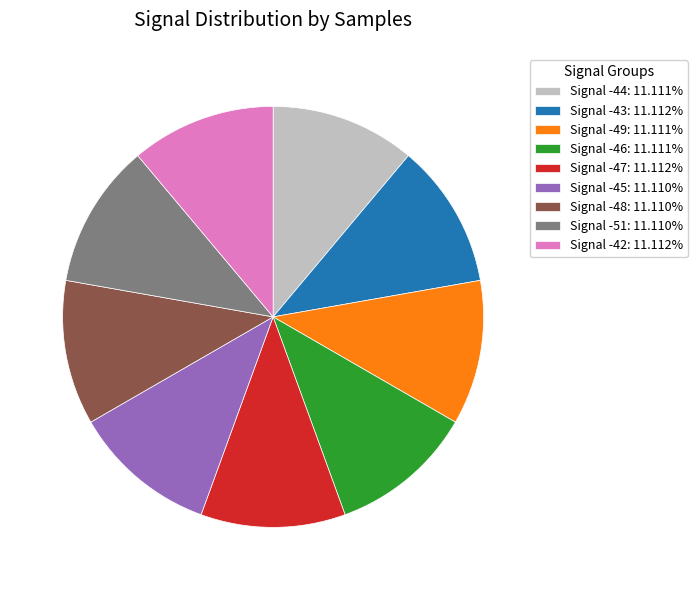

Does Signal -43 represent more than half of the total?

No